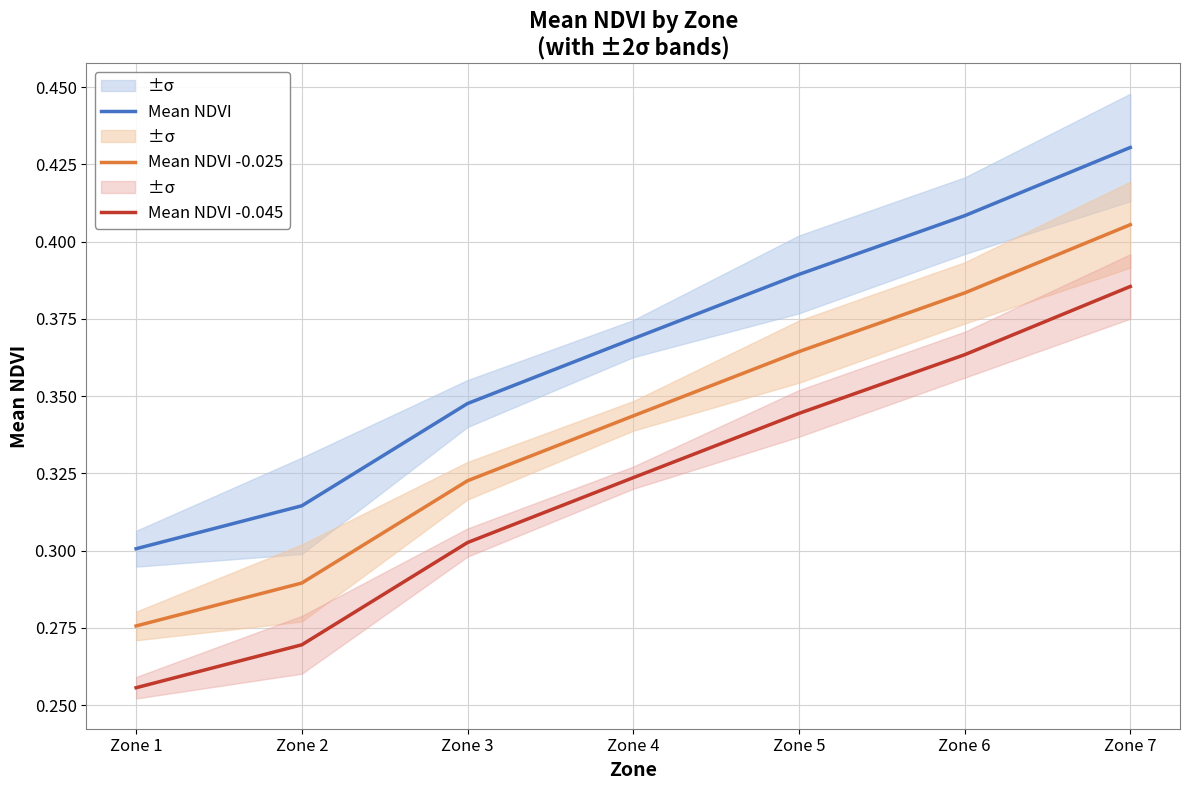

Rank the series by their average value, from lowest to highest.

Mean NDVI -0.045, Mean NDVI -0.025, Mean NDVI